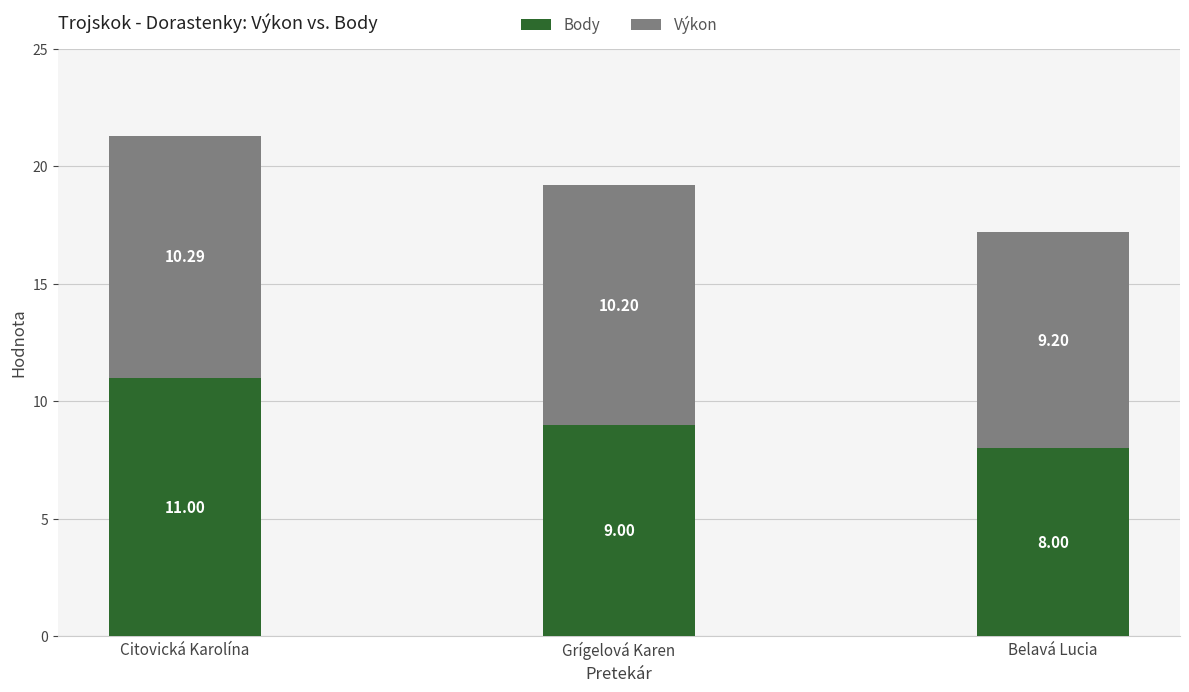

At which category is the sum across all series the highest?

Citovická Karolína